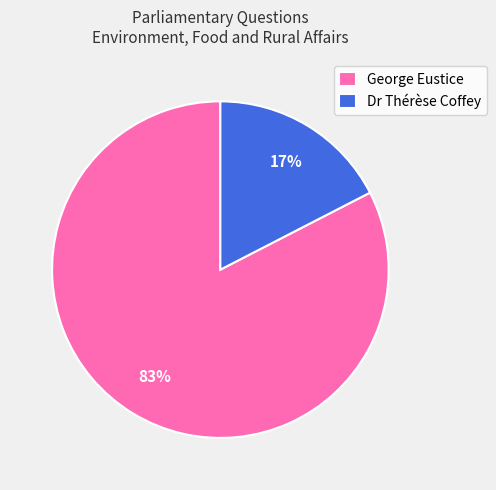

Is there any slice that represents more than half of the pie?

Yes